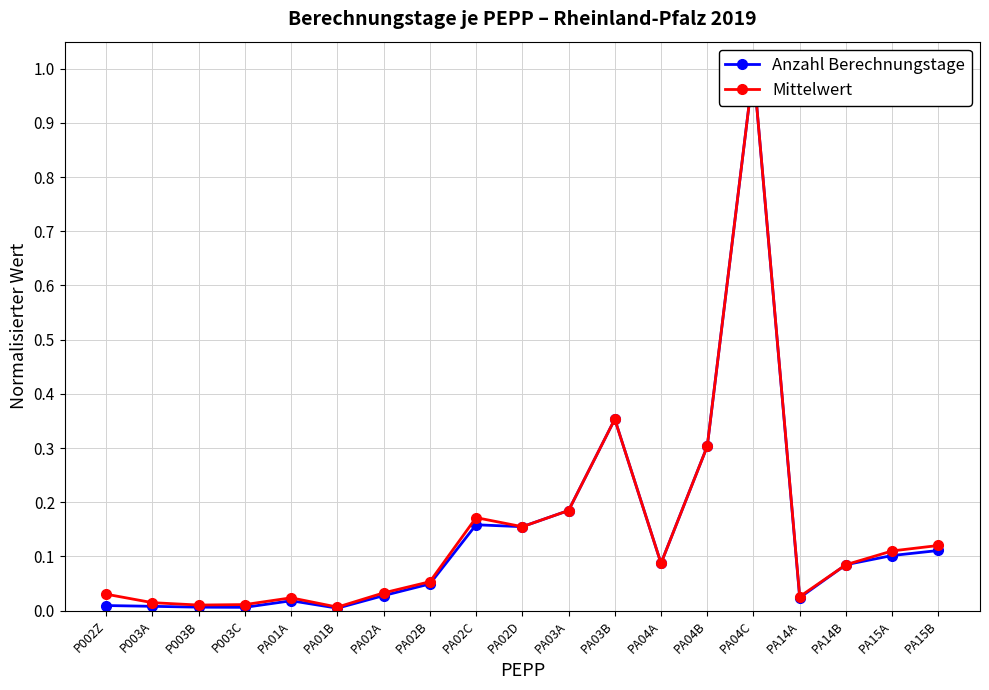

What are all the series names shown in the legend?

Anzahl Berechnungstage, Mittelwert